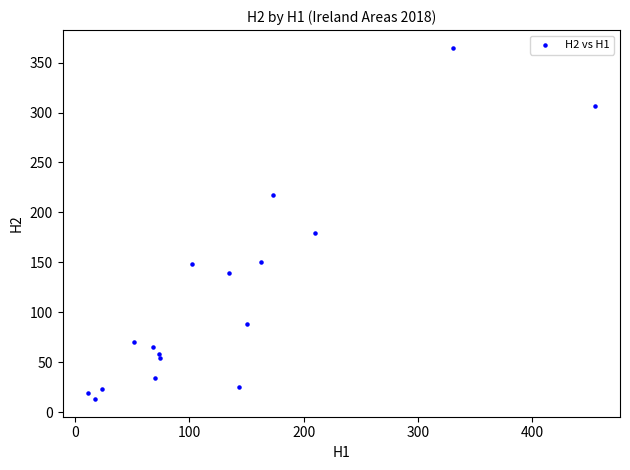

What is the range of X values (max minus min)?

444